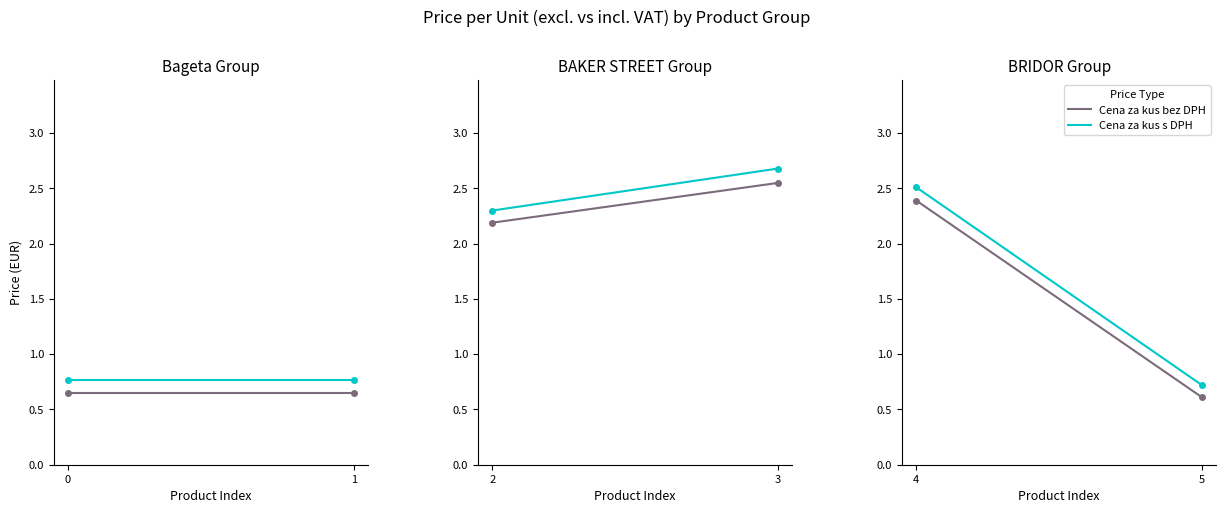

At 0, list the series in order from largest to smallest.

Cena za kus s DPH, Cena za kus bez DPH